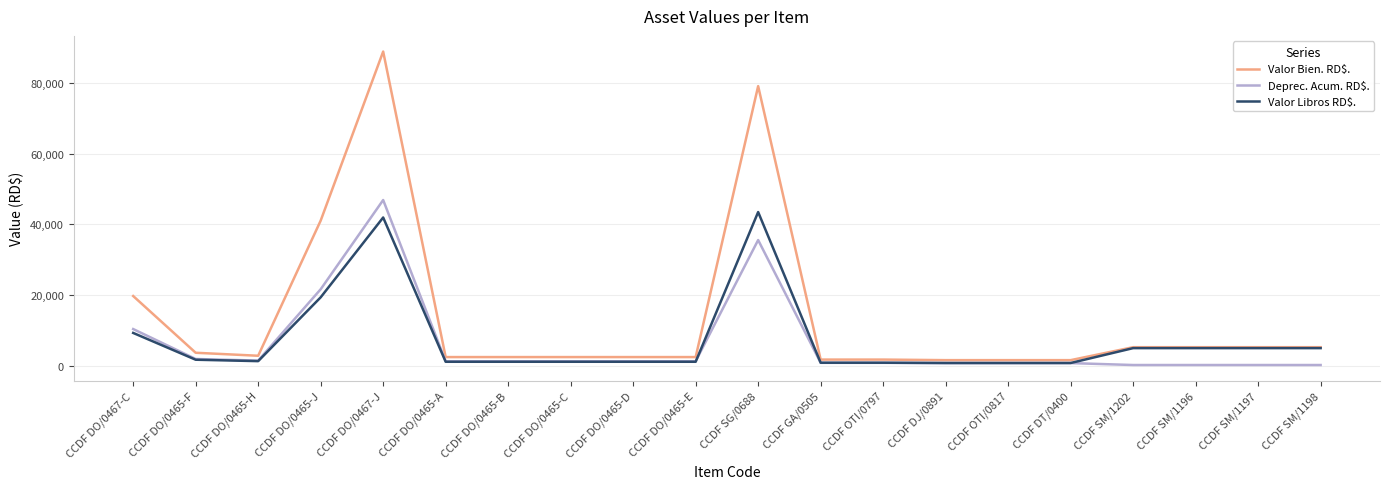

Which series has the widest spread of values?

Valor Bien. RD$.